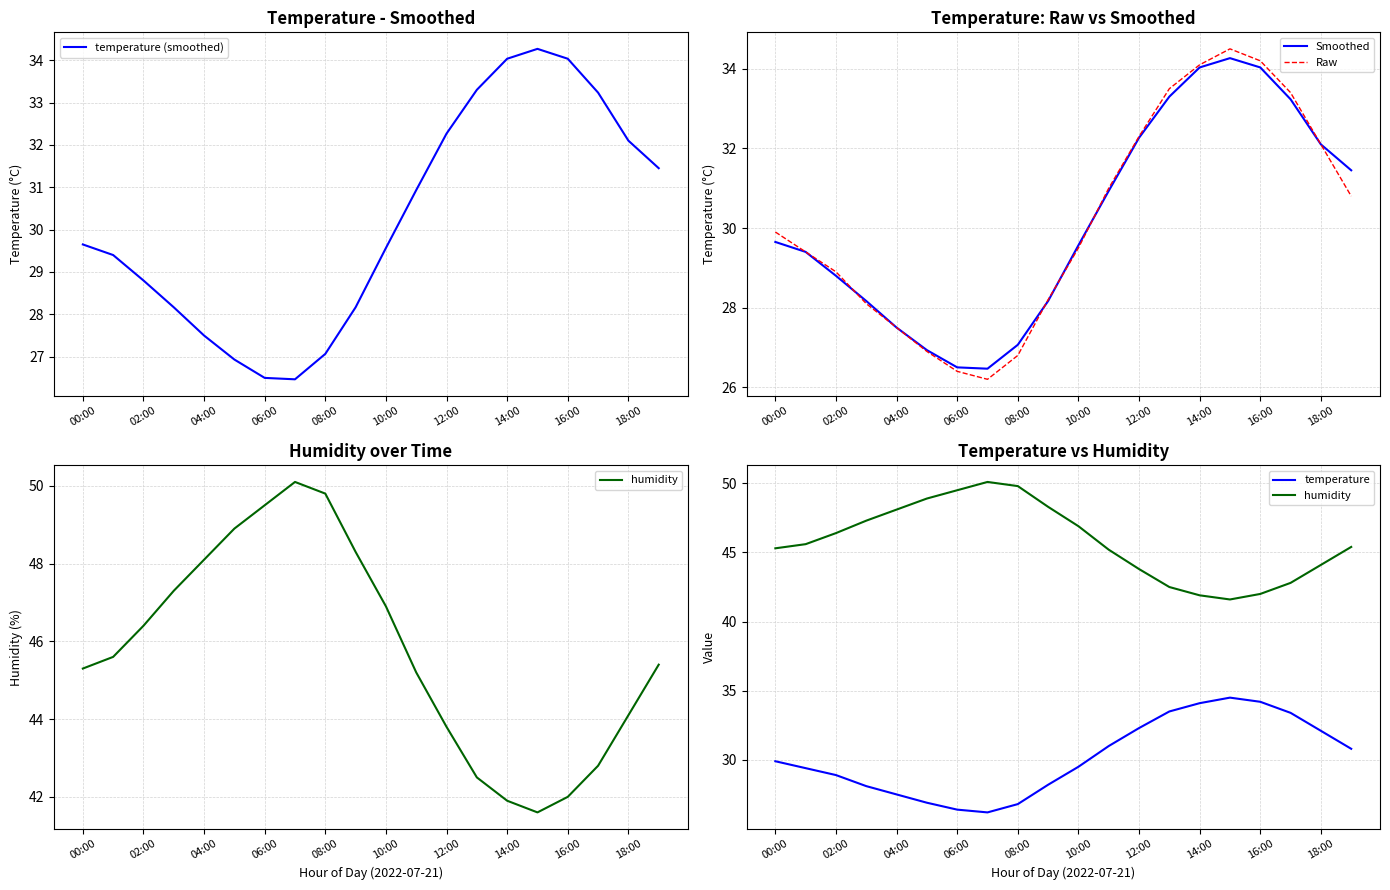

True or false: temperature (smoothed) and Raw intersect in this chart.

True